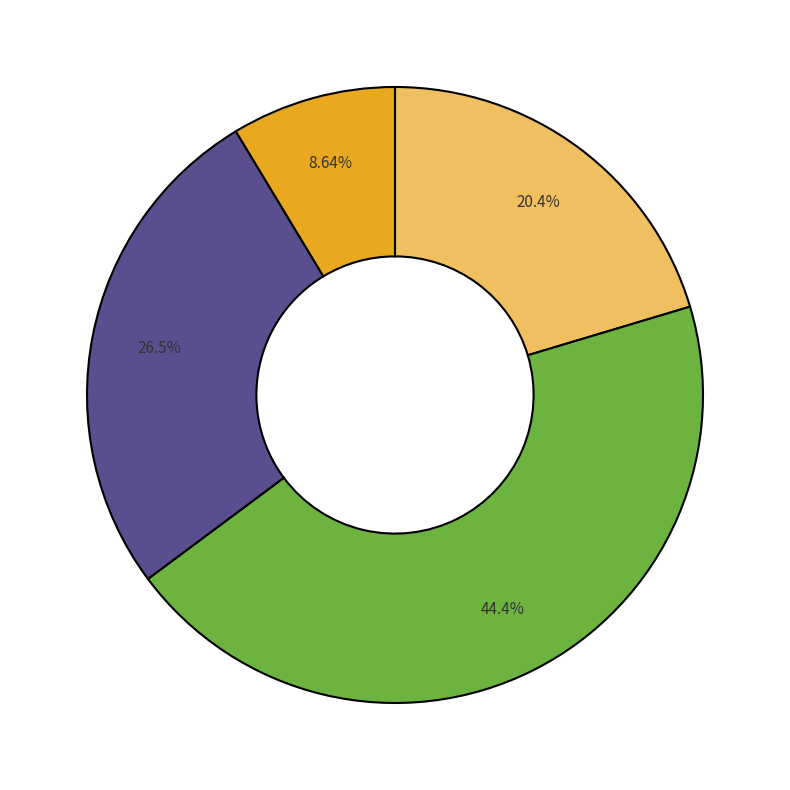

Is there a majority slice in this chart?

No